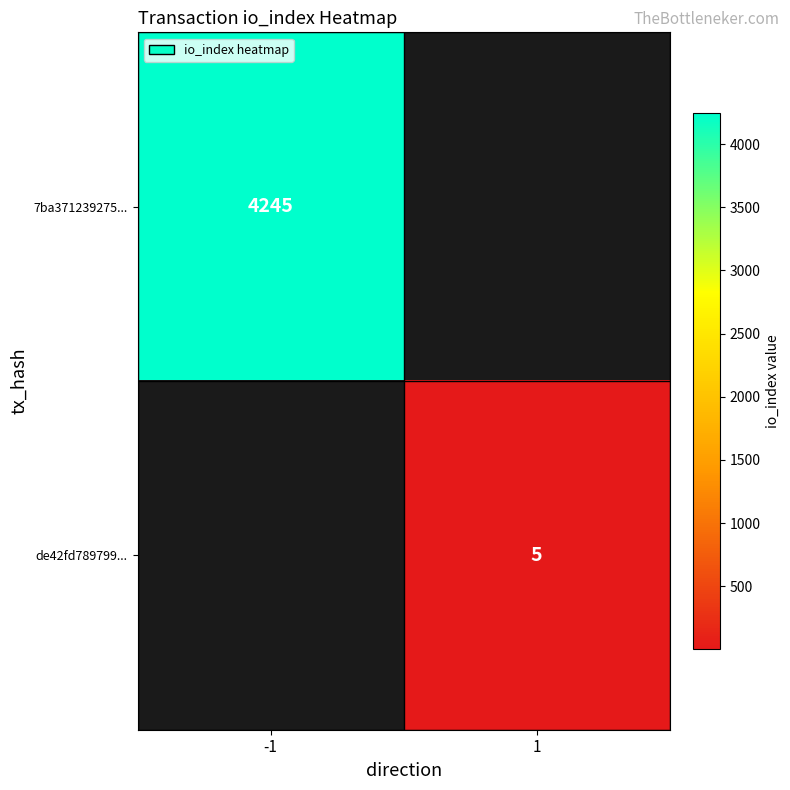

Is it true that de42fd789799... equals 5 at 1?

True